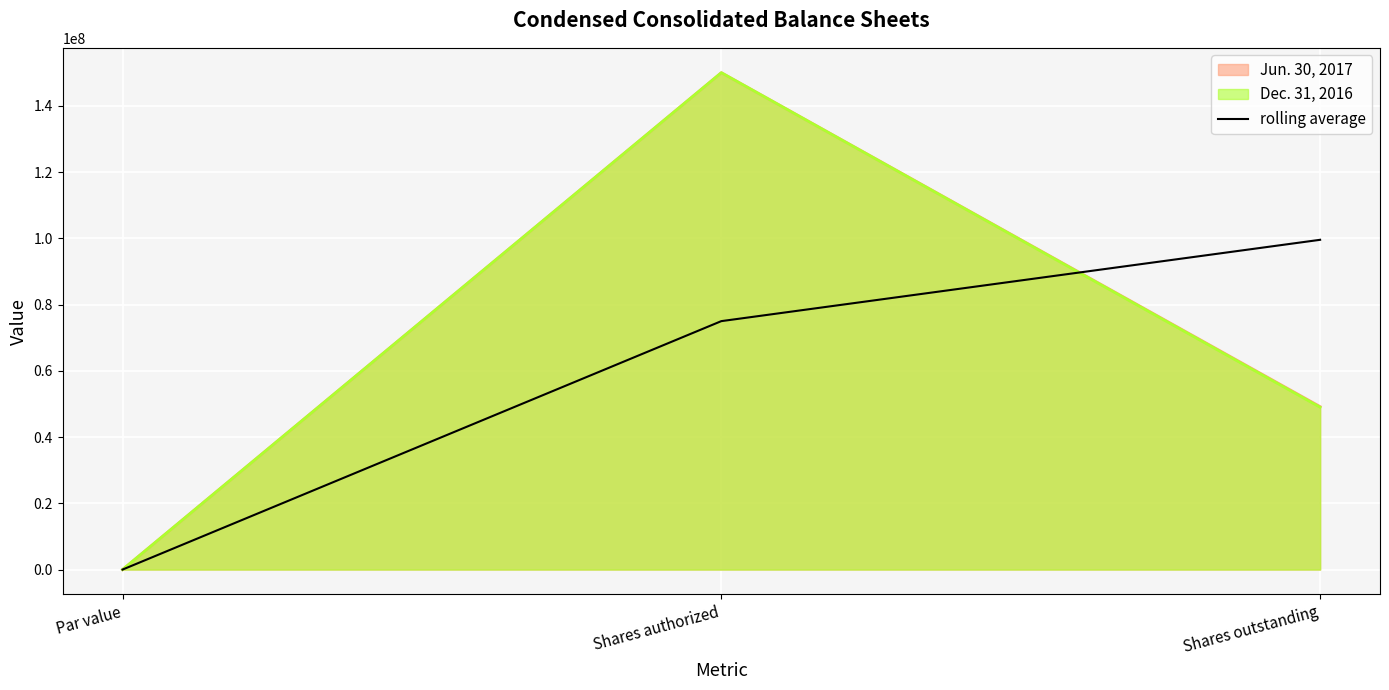

Count the number of values greater than 75000000.

1